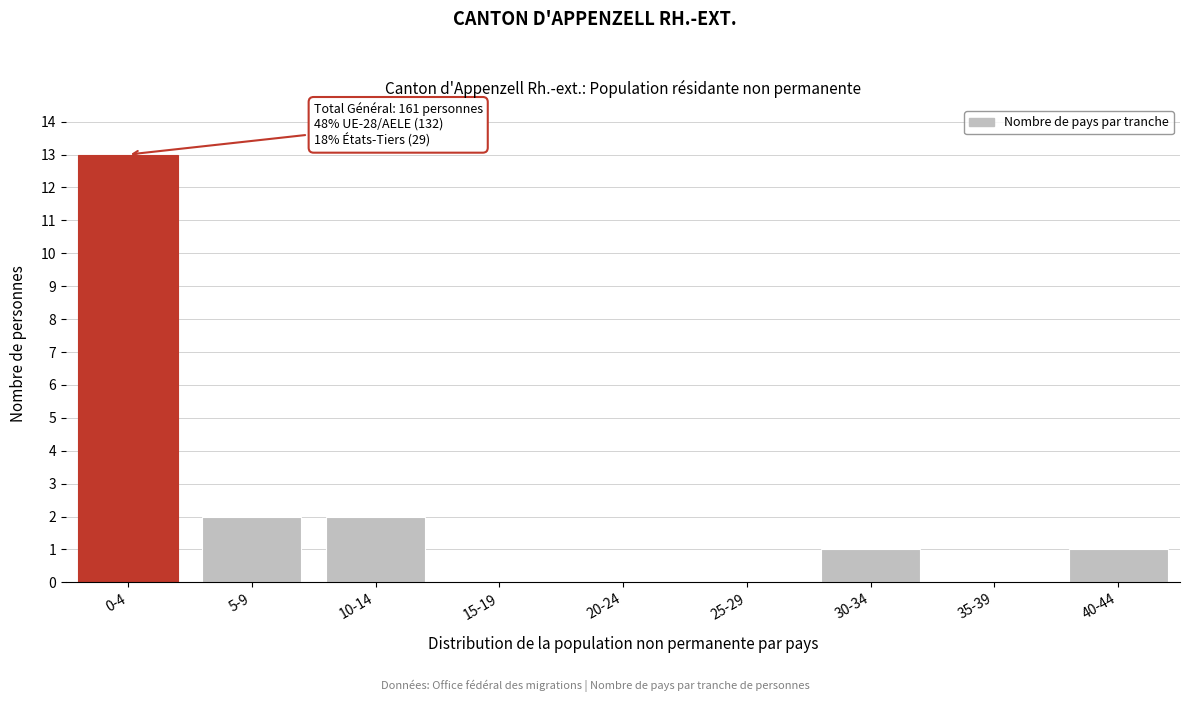

Reading left to right, what are all the values shown in this chart?

0-4=13	5-9=2	10-14=2	15-19=0	20-24=0	25-29=0	30-34=1	35-39=0	40-44=1